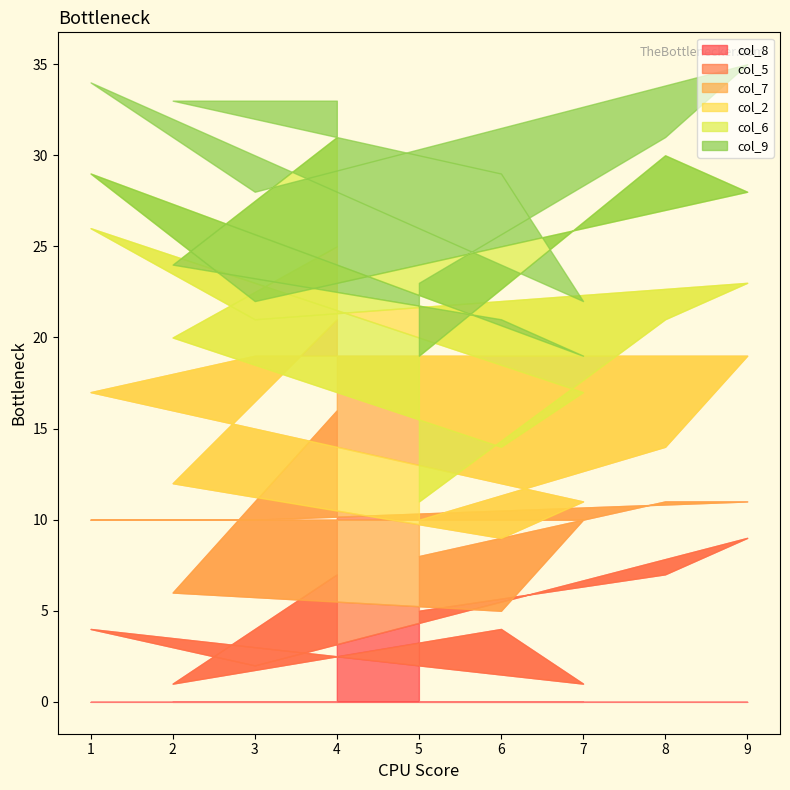

At which category does the chart reach its peak across all series?

9